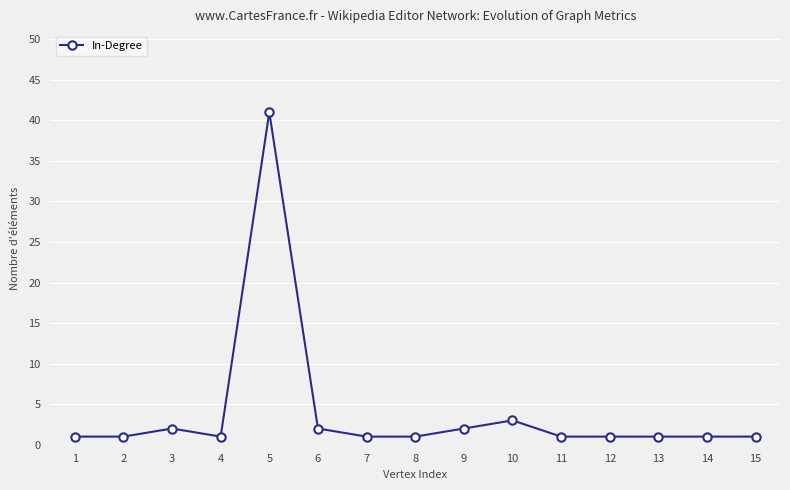

What is the maximum value shown in the chart?

41